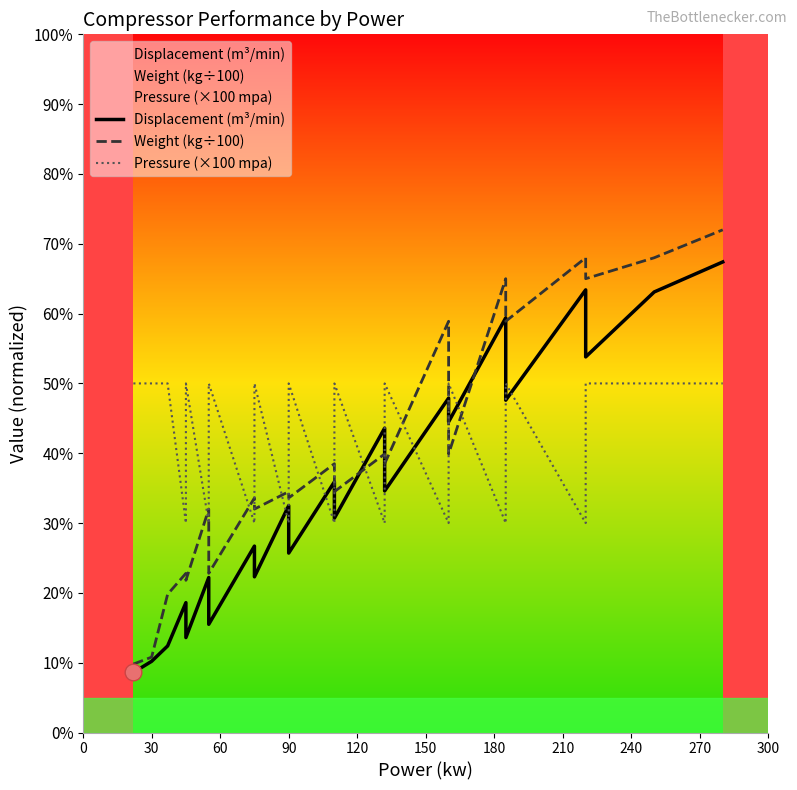

Is this an area chart (filled region under the line)?

No